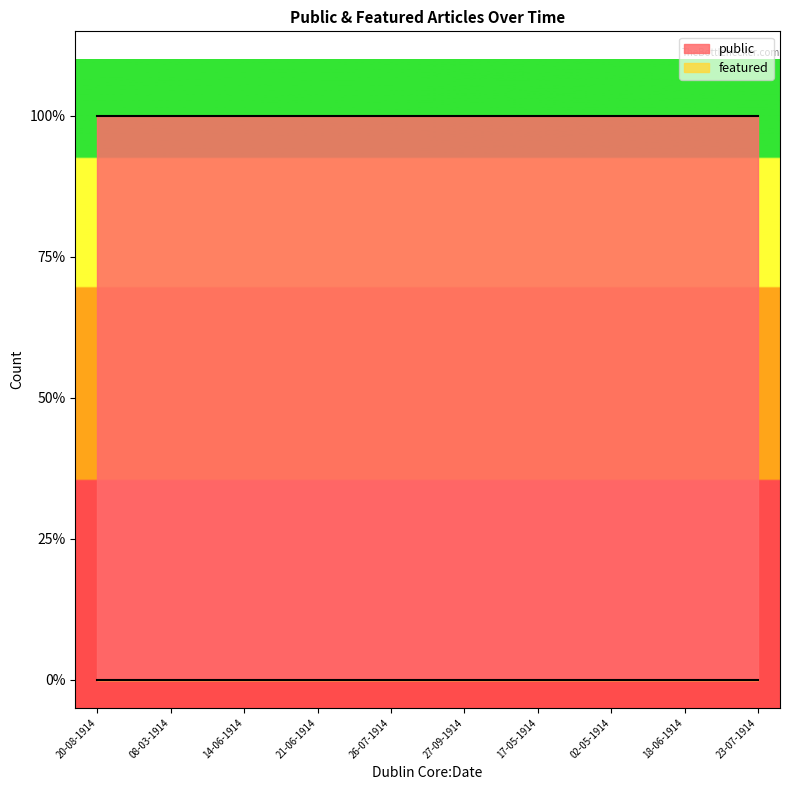

Where is featured nearest to the value 0?

20-08-1914